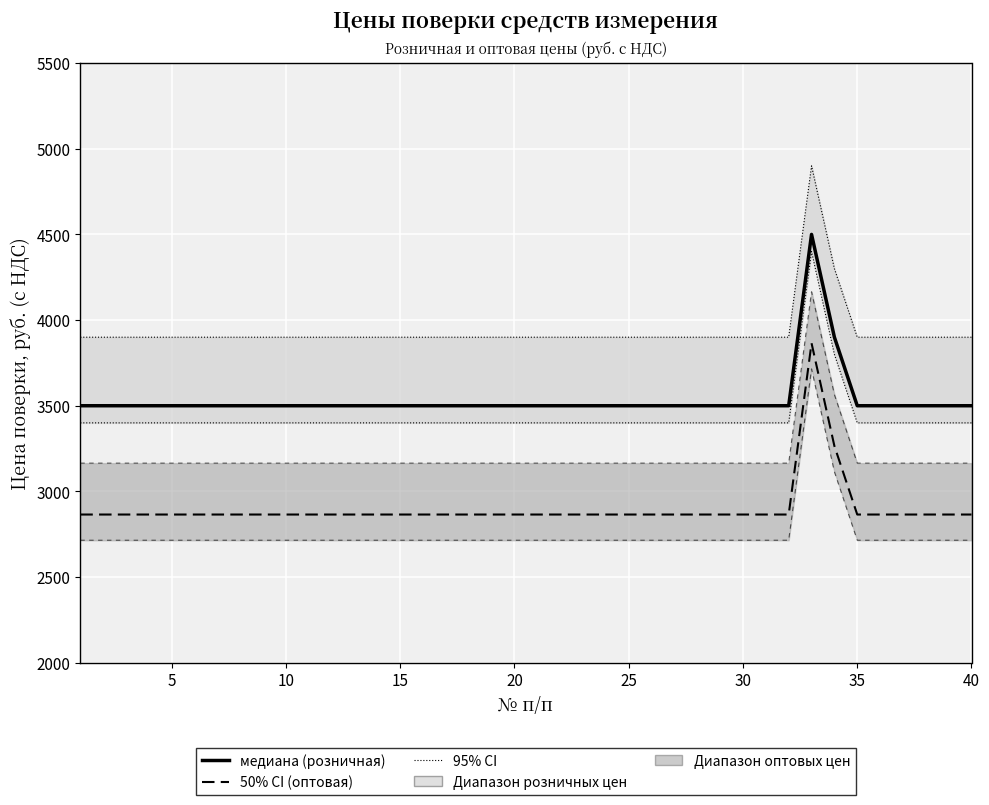

Does the chart display data point markers on the line(s)?

No